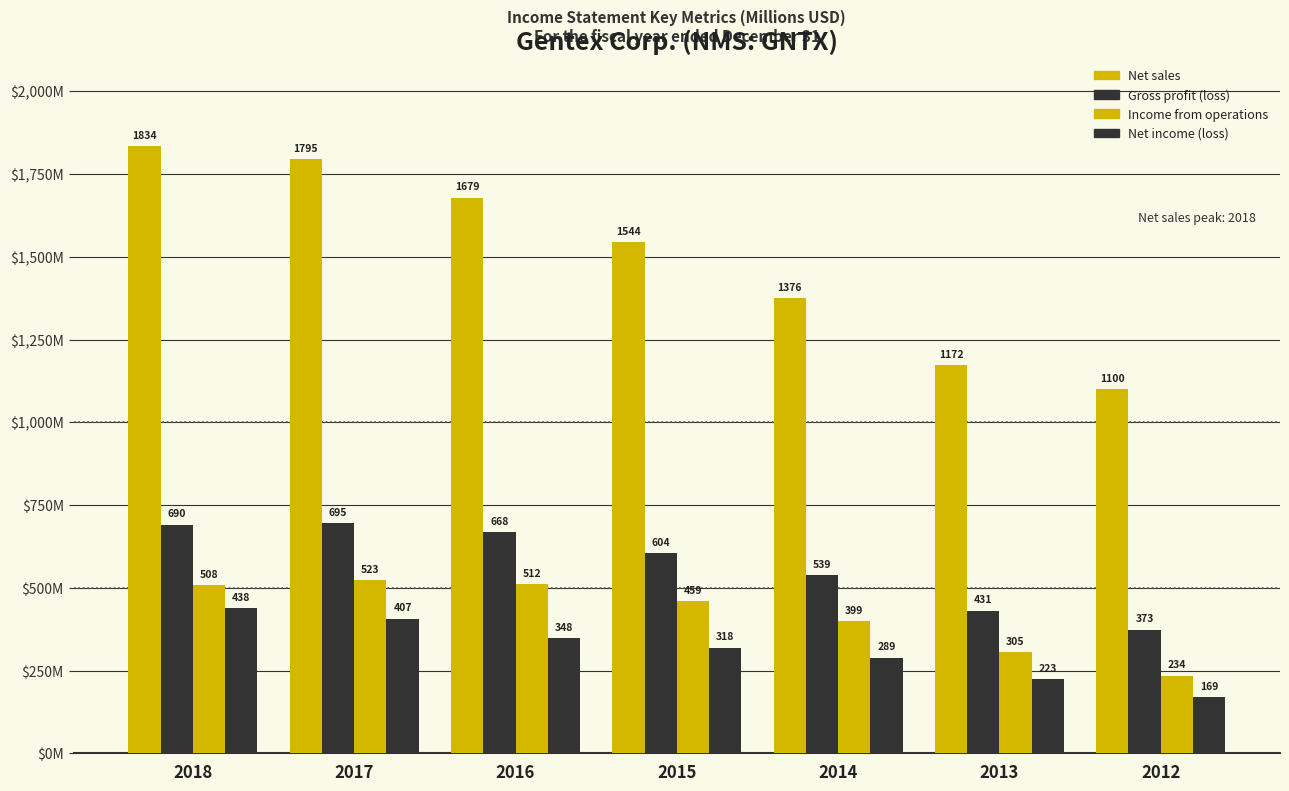

What is the sum of all Income from operations values?

2940.0